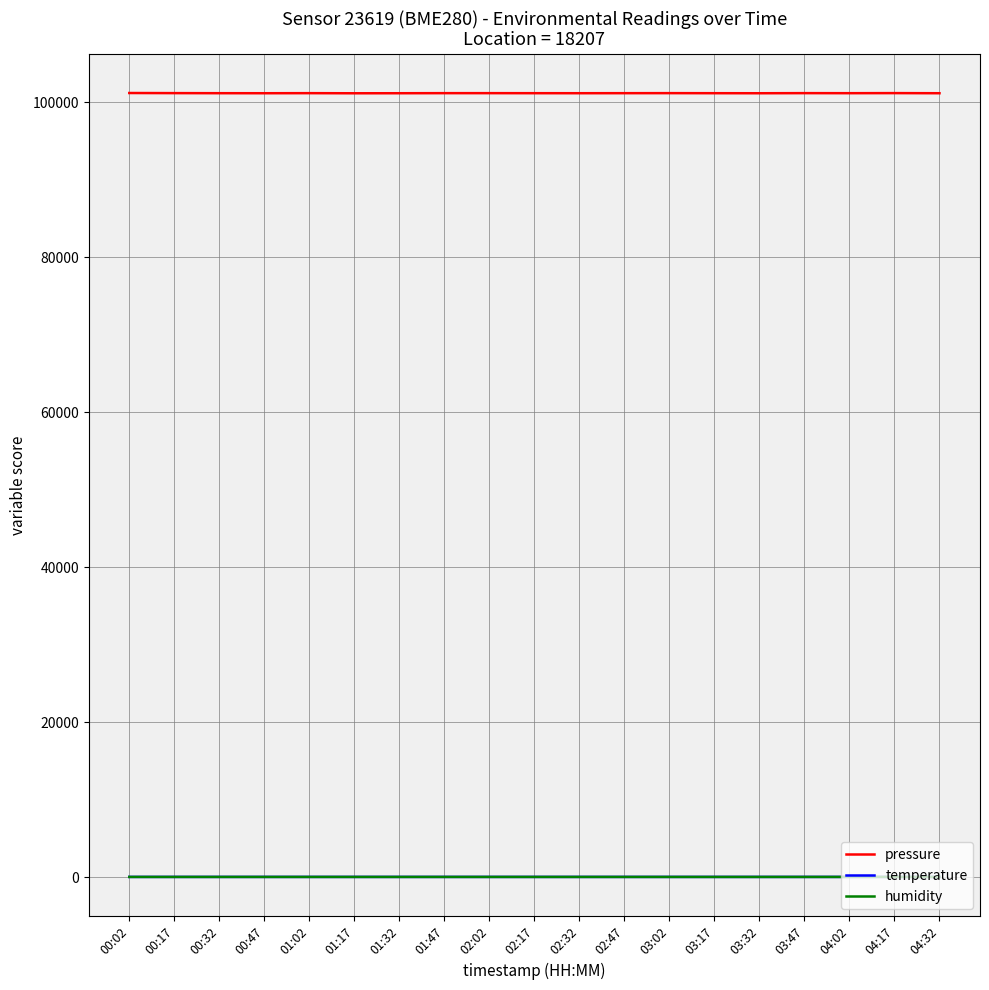

Which series has the largest range (max minus min)?

pressure